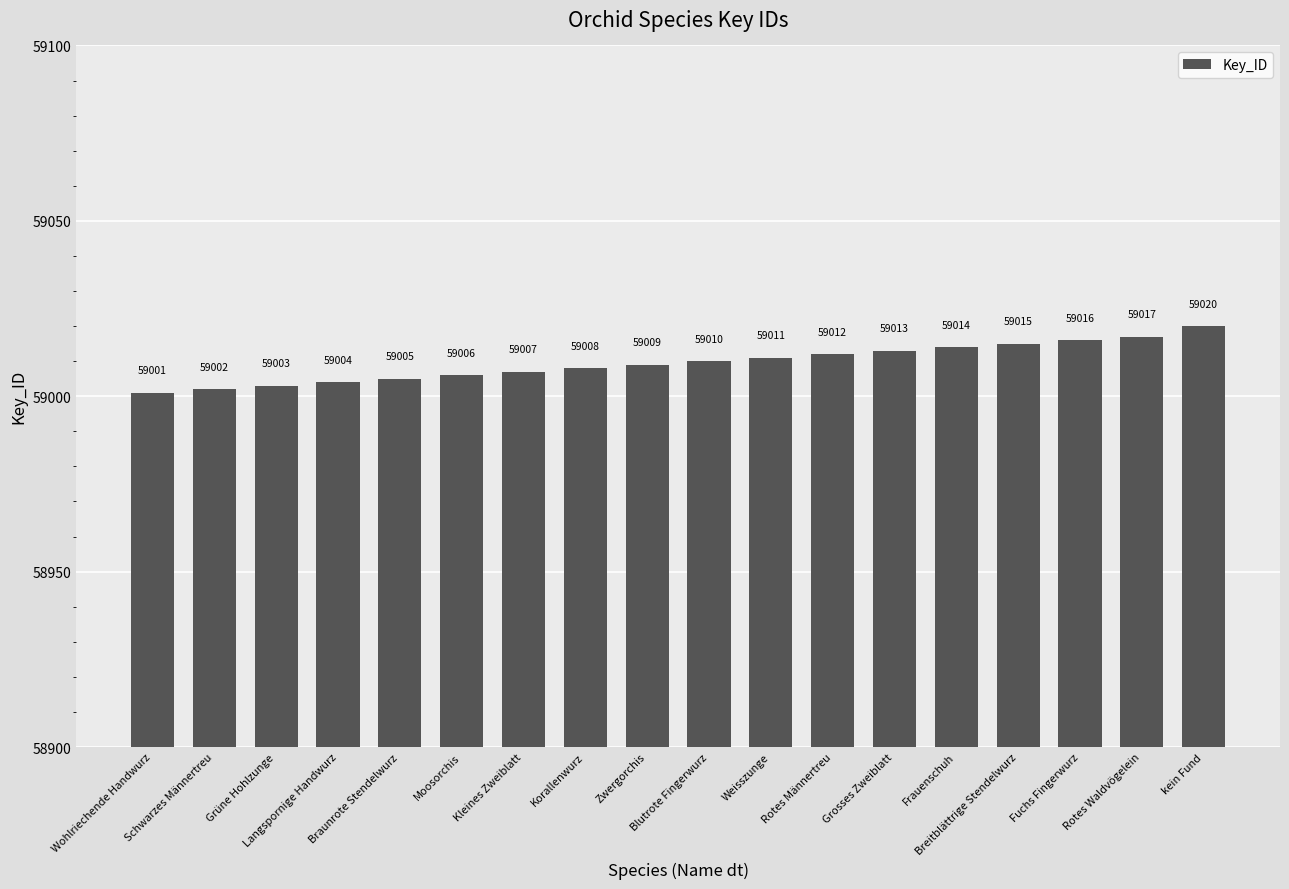

What is the sum of all values?

1062173